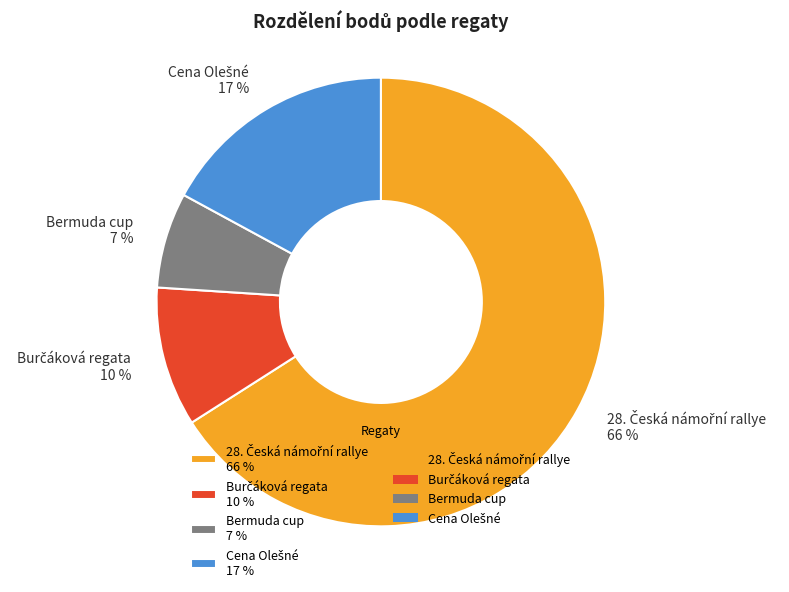

Does any single category account for the majority?

Yes